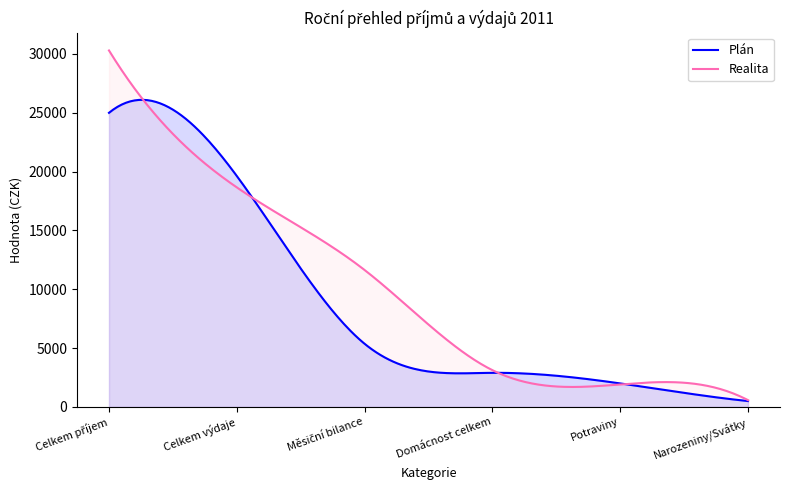

Which has a higher value, Měsiční bilance or Domácnost celkem?

Měsiční bilance